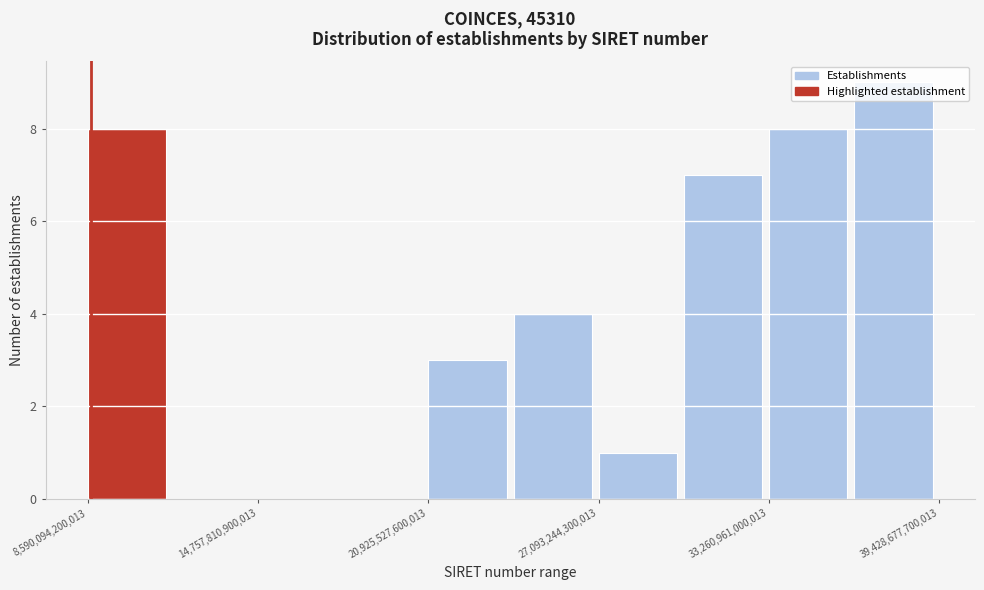

Around what value on the x-axis is the tallest bar? Give the approximate position of its centre, as read against the axis.

38000000000000